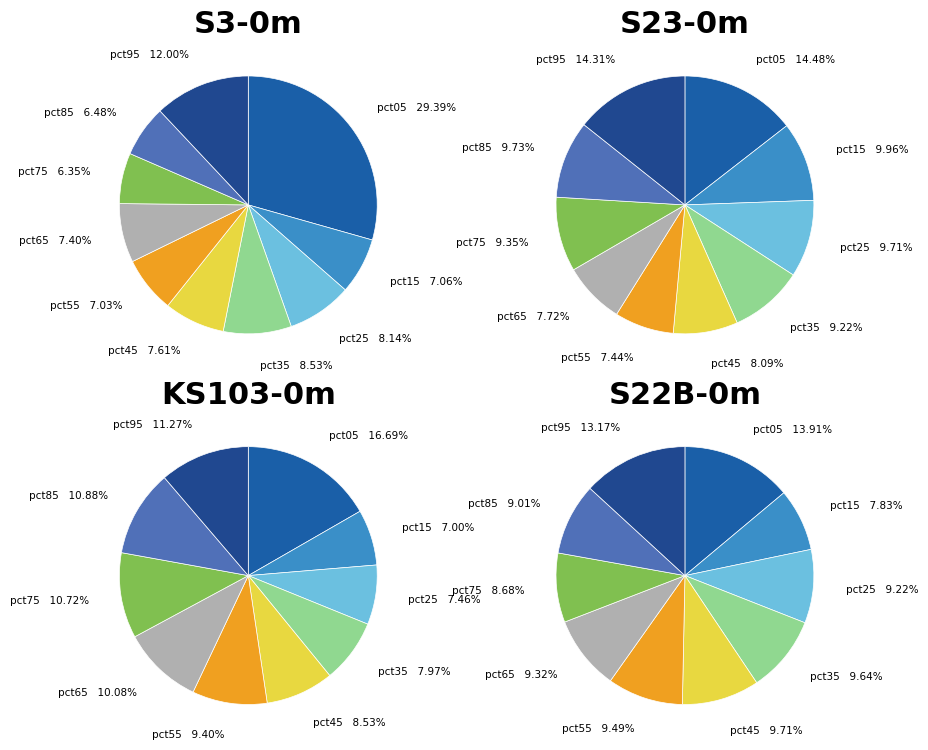

Does 8 account for over 50% of the chart?

No